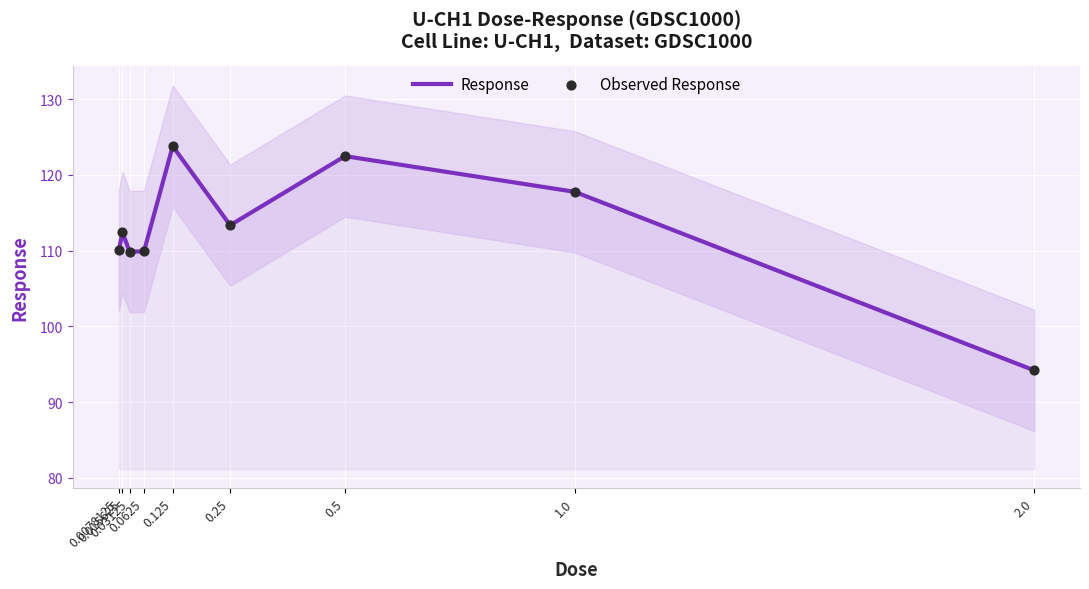

Which series contains the highest Y value?

Response